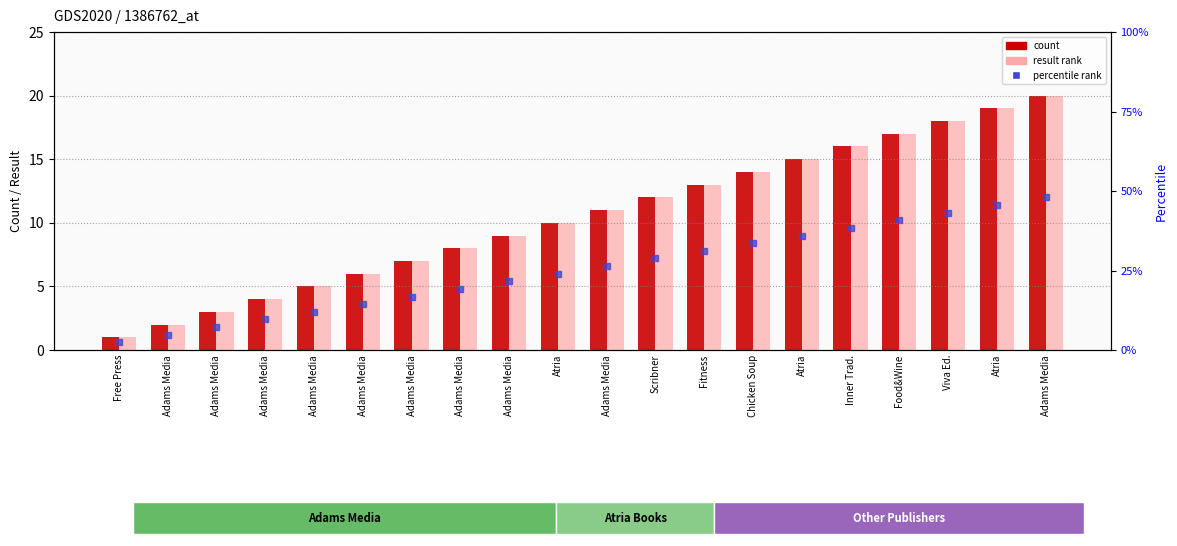

Which has a higher value, Adams Media or Adams Media?

Adams Media